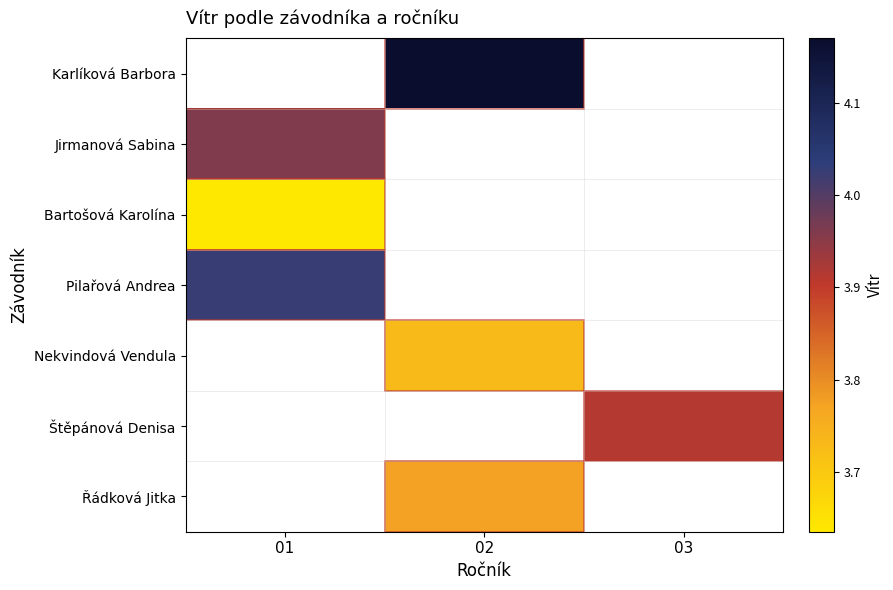

True or false: Karlíková Barbora has a value of 4.2 at 02.

True